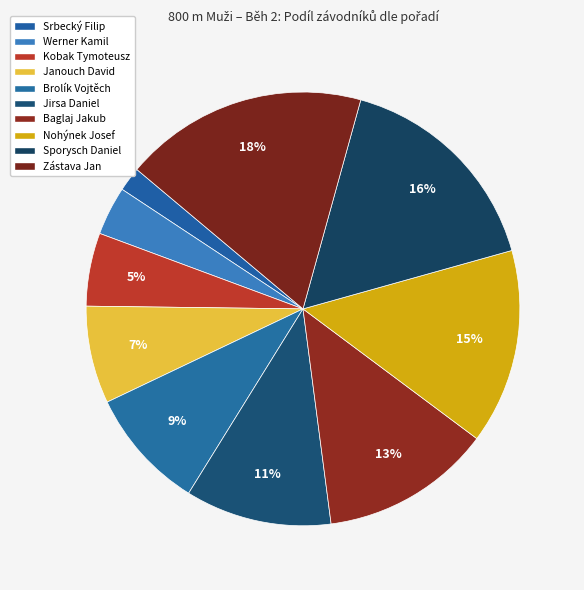

To the nearest percent, what percentage of the pie is Jirsa Daniel?

11%